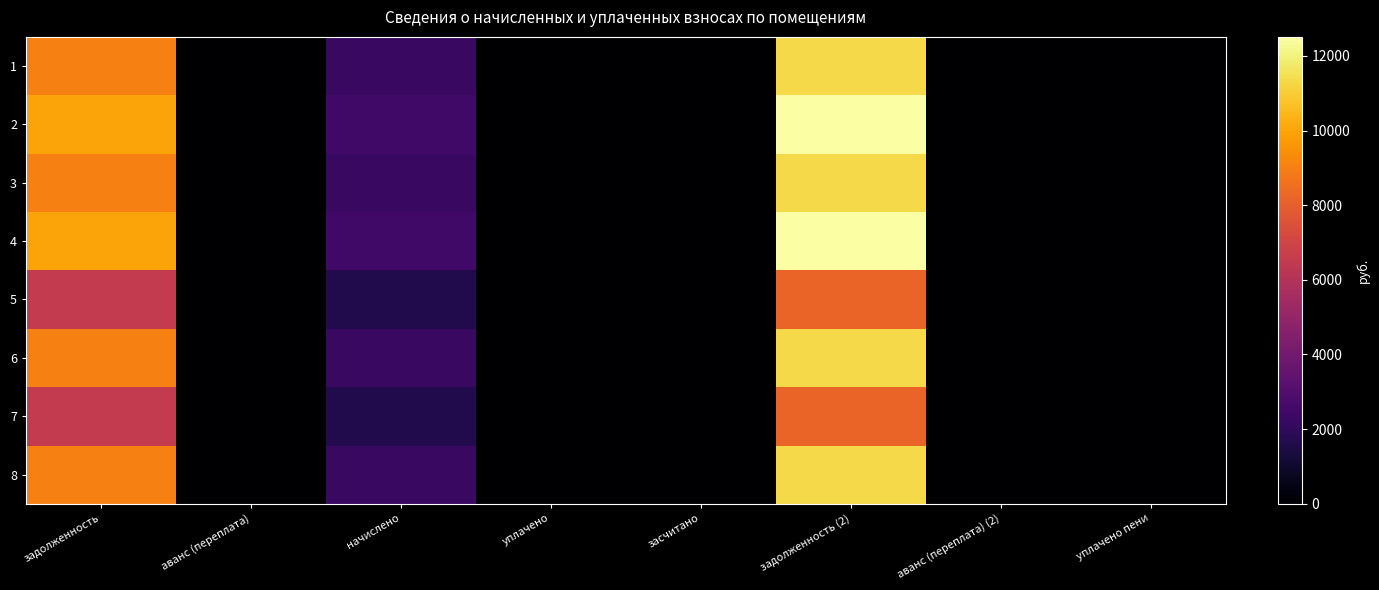

Reading left to right, list all the values displayed in this chart.

1: задолженность=9024.0	аванс (переплата)=0.0	начислено=2284.2	уплачено=0.0	засчитано=0.0	задолженность (2)=11308.2	аванс (переплата) (2)=0.0	уплачено пени=0.0
2: задолженность=9984.0	аванс (переплата)=0.0	начислено=2527.2	уплачено=0.0	засчитано=0.0	задолженность (2)=12511.2	аванс (переплата) (2)=0.0	уплачено пени=0.0
3: задолженность=9024.0	аванс (переплата)=0.0	начислено=2284.2	уплачено=0.0	засчитано=0.0	задолженность (2)=11308.2	аванс (переплата) (2)=0.0	уплачено пени=0.0
4: задолженность=9984.0	аванс (переплата)=0.0	начислено=2527.2	уплачено=0.0	засчитано=0.0	задолженность (2)=12511.2	аванс (переплата) (2)=0.0	уплачено пени=0.0
5: задолженность=6528.0	аванс (переплата)=0.0	начислено=1652.4	уплачено=0.0	засчитано=0.0	задолженность (2)=8180.4	аванс (переплата) (2)=0.0	уплачено пени=0.0
6: задолженность=9024.0	аванс (переплата)=0.0	начислено=2284.2	уплачено=0.0	засчитано=0.0	задолженность (2)=11308.2	аванс (переплата) (2)=0.0	уплачено пени=0.0
7: задолженность=6528.0	аванс (переплата)=0.0	начислено=1652.4	уплачено=0.0	засчитано=0.0	задолженность (2)=8180.4	аванс (переплата) (2)=0.0	уплачено пени=0.0
8: задолженность=9024.0	аванс (переплата)=0.0	начислено=2284.2	уплачено=0.0	засчитано=0.0	задолженность (2)=11308.2	аванс (переплата) (2)=0.0	уплачено пени=0.0